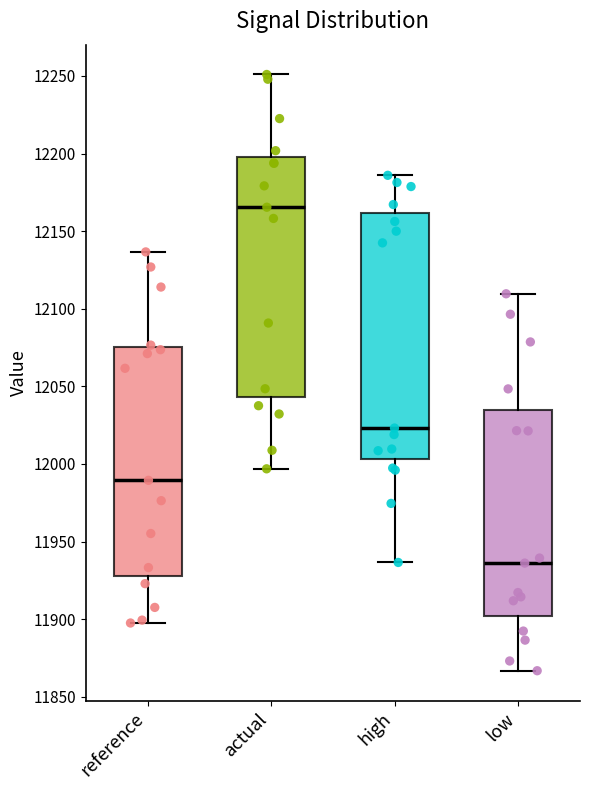

Which box has the lowest median line?

low